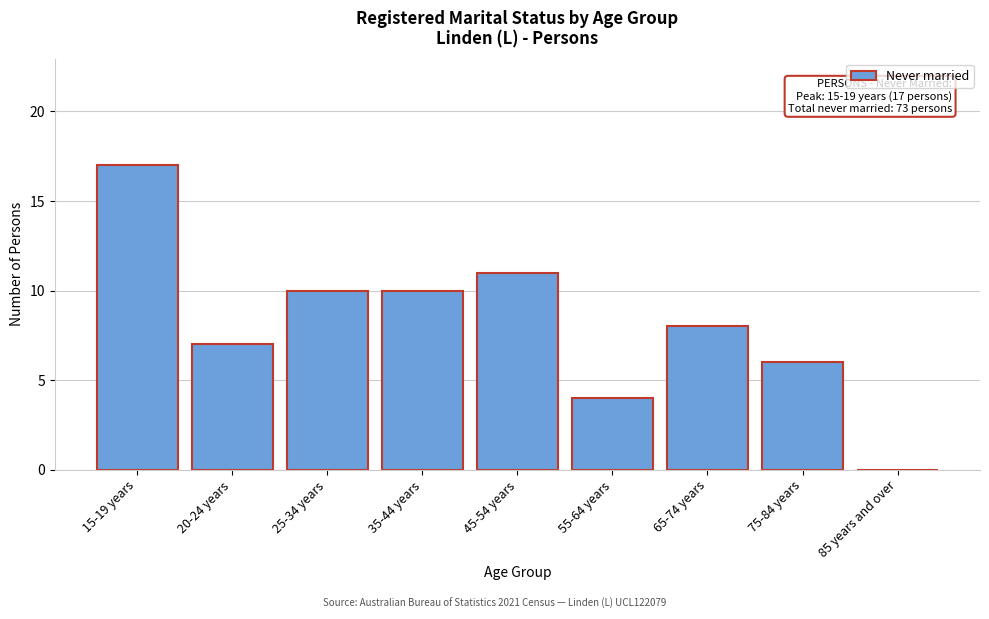

Reading left to right, list all the values displayed in this chart.

15-19 years=17	20-24 years=7	25-34 years=10	35-44 years=10	45-54 years=11	55-64 years=4	65-74 years=8	75-84 years=6	85 years and over=0